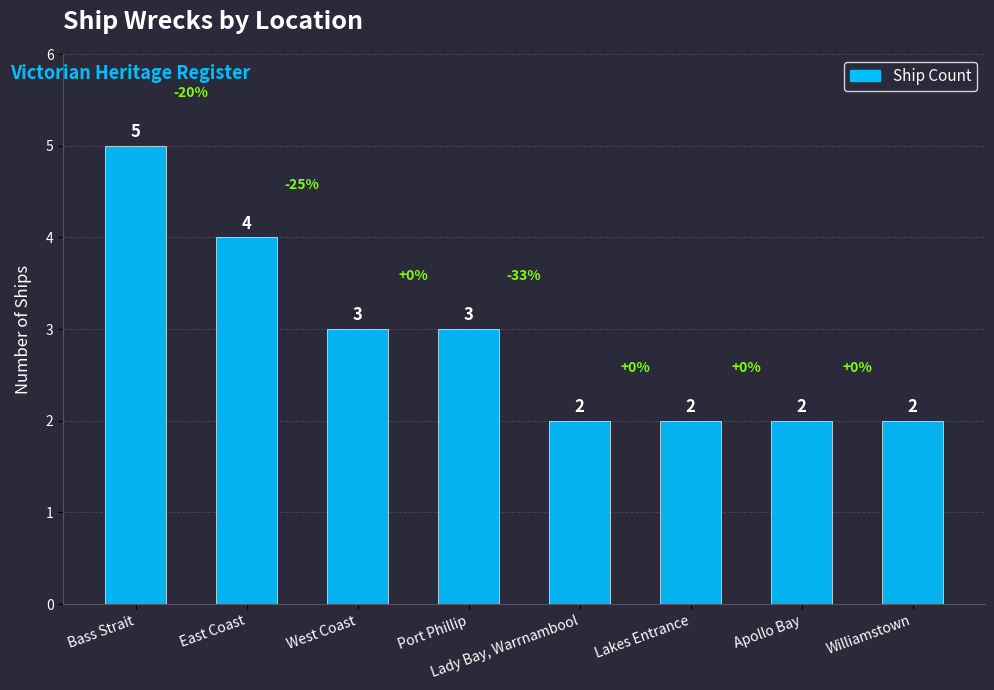

At which label does the data first exceed 3?

Bass Strait